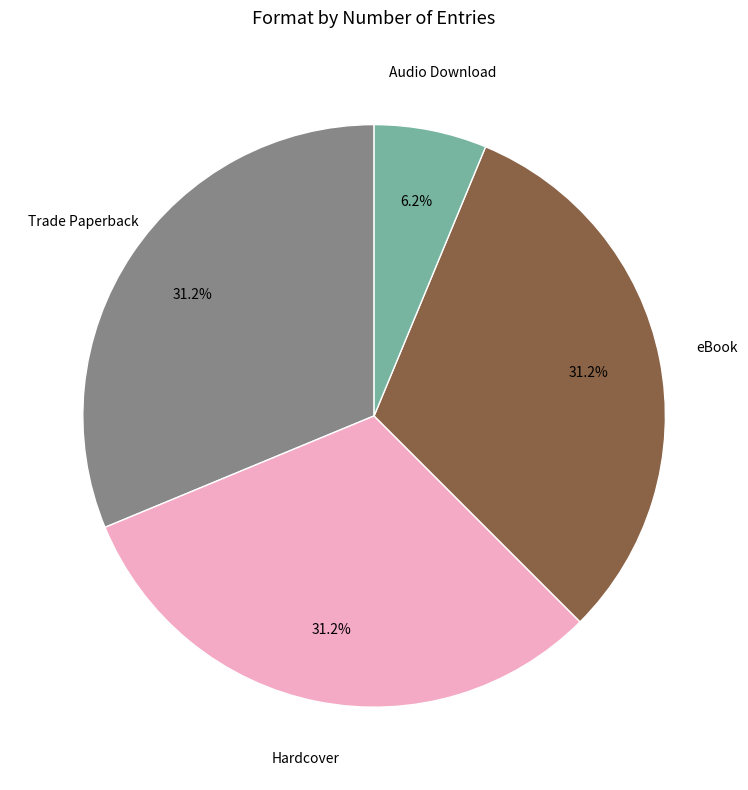

Is there a majority slice in this chart?

No